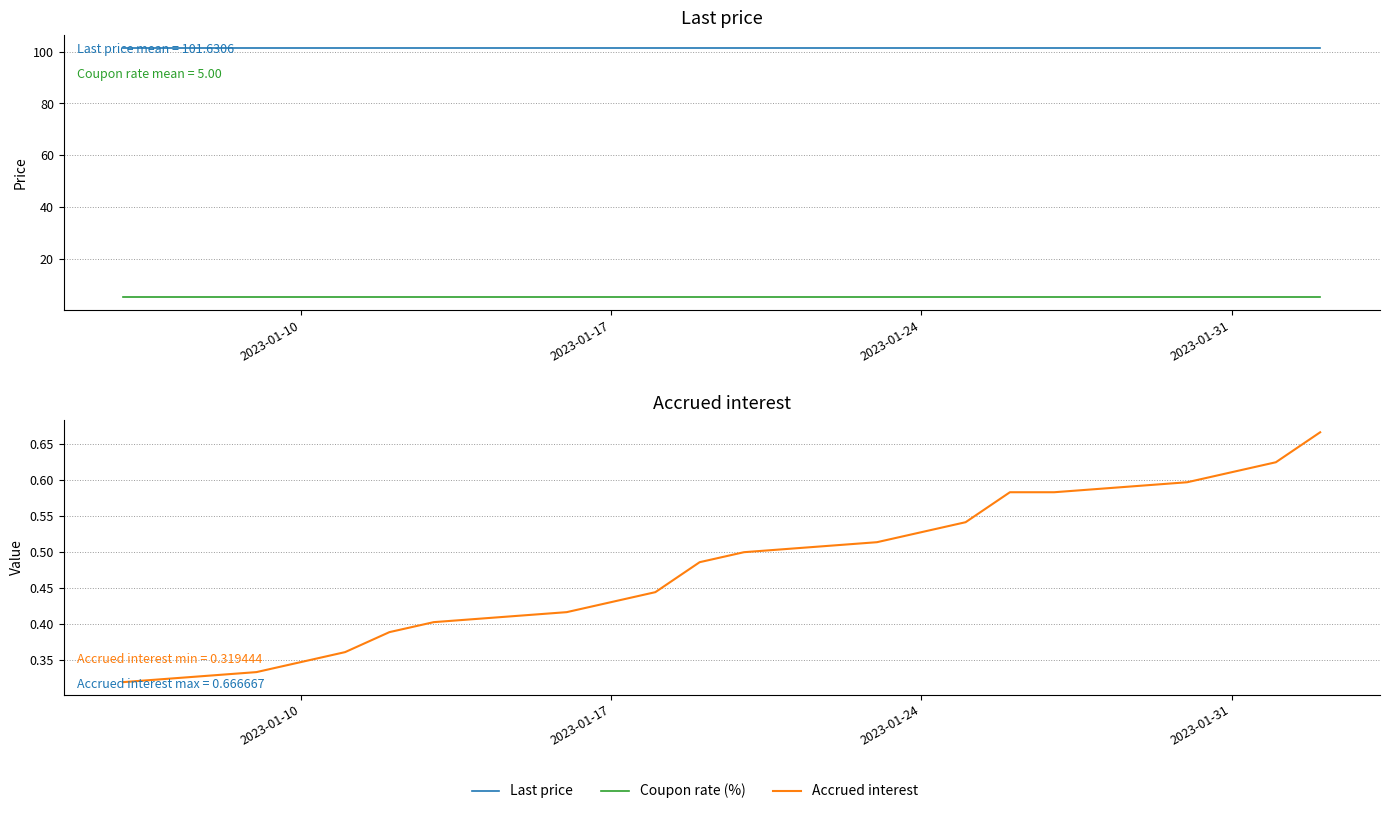

How many lines are shown in the chart?

3